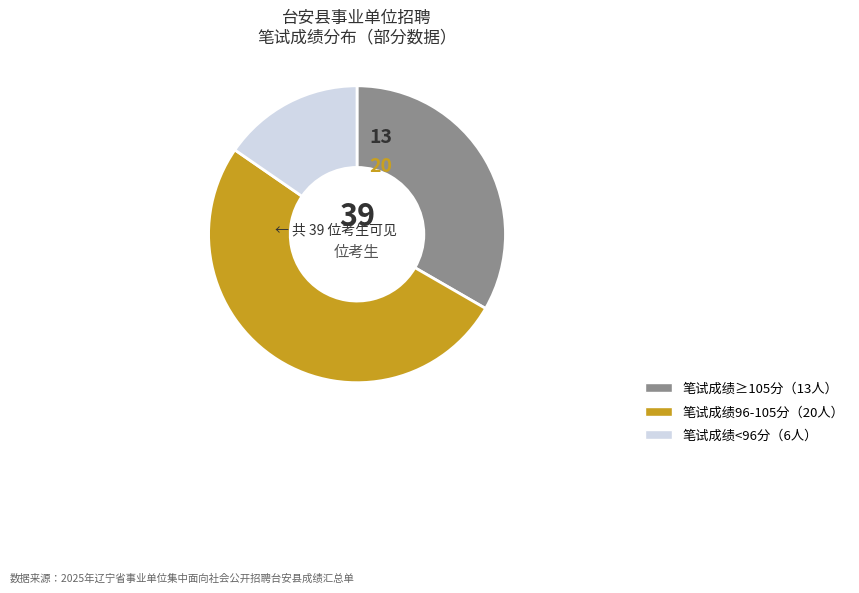

Is there a majority slice in this chart?

Yes